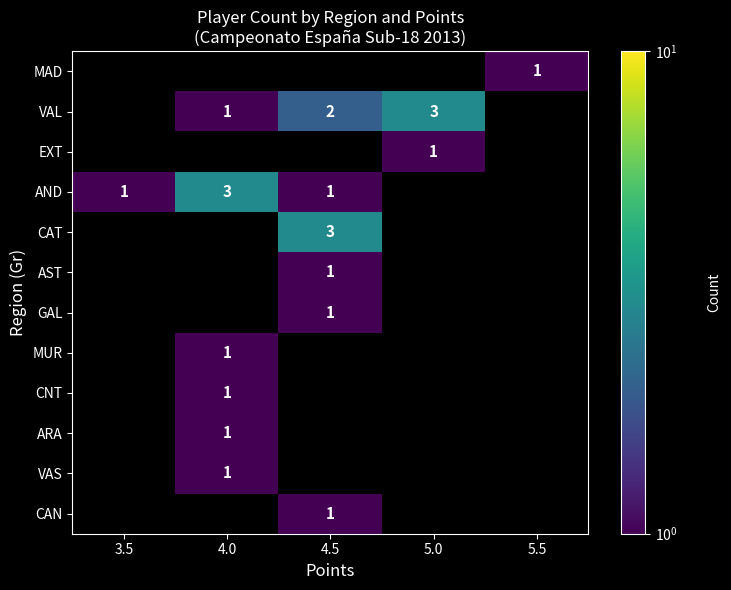

True or false: EXT has a value of 1.8 at 5.0.

False